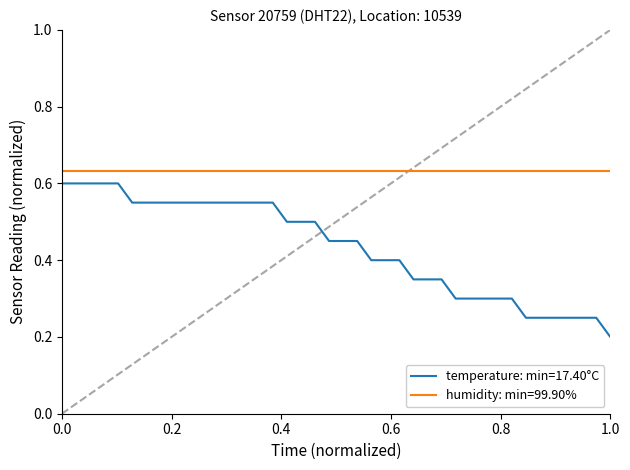

List the series in order of their overall mean, highest first.

humidity: min=99.90%, temperature: min=17.40°C